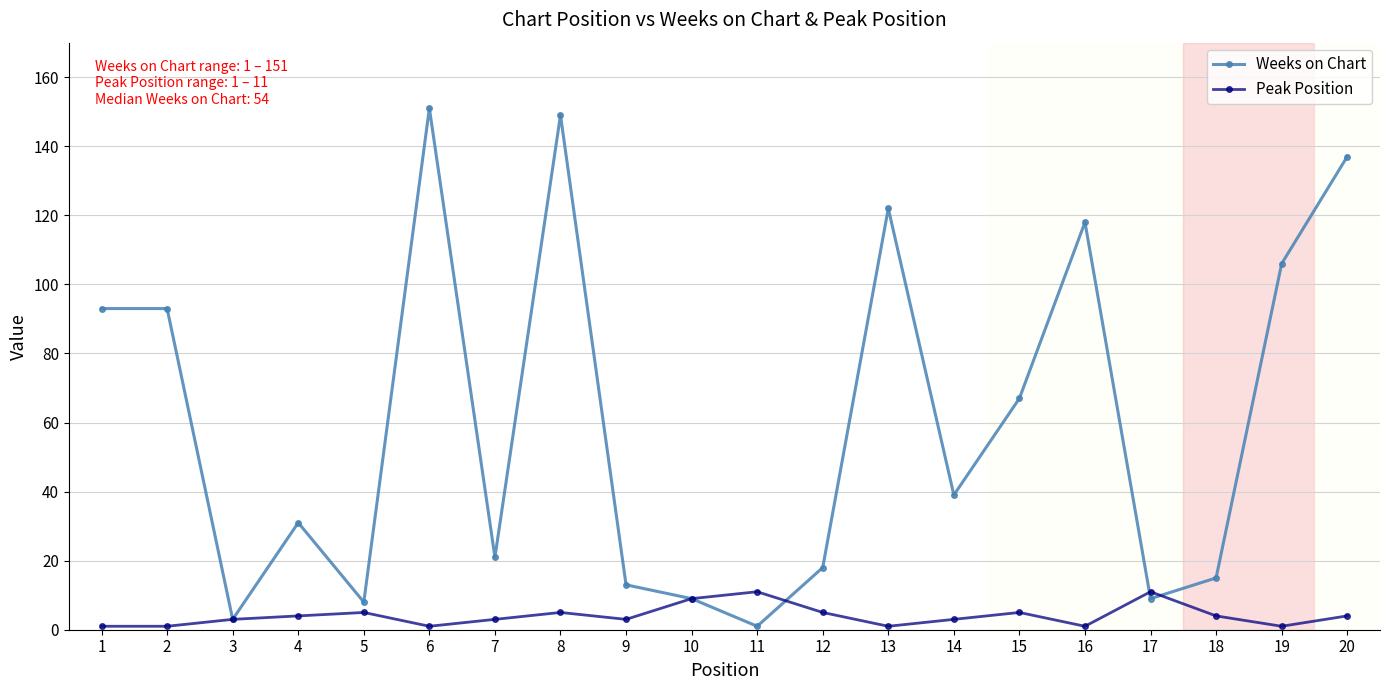

How many Peak Position values are between 1 and 5?

17